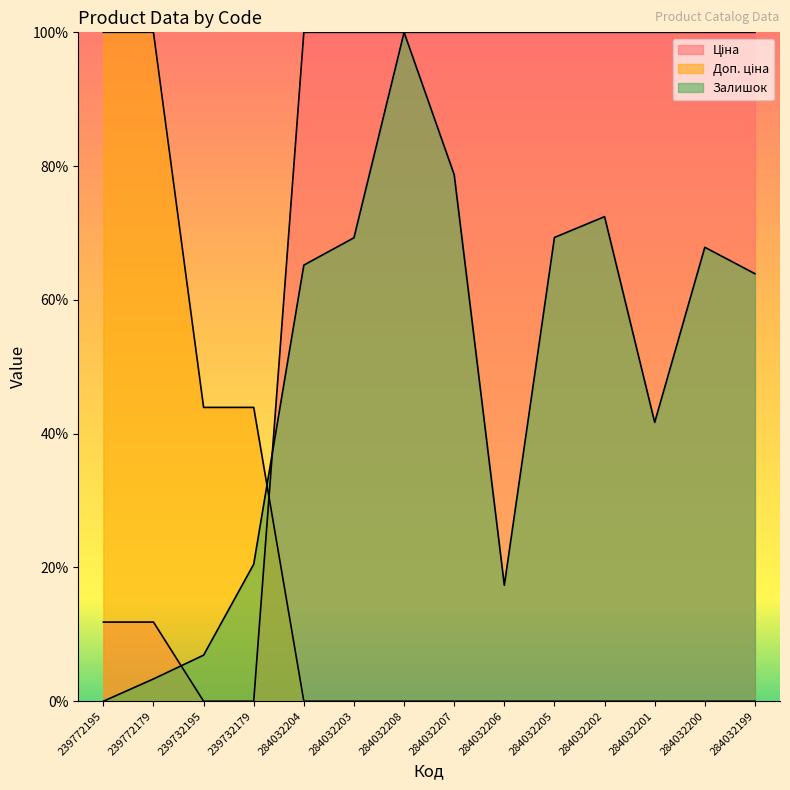

What is the label of the 2nd point from the left?

239772179